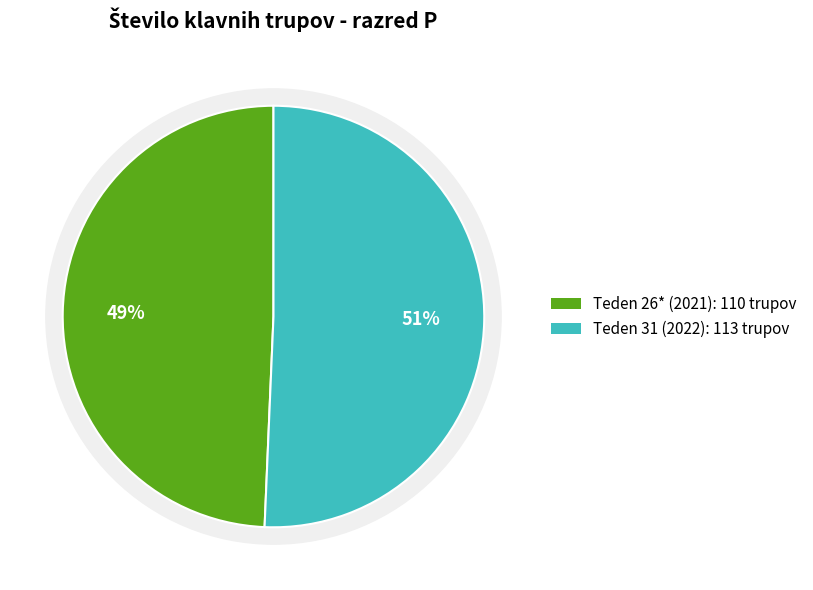

The Teden 31 (2022) slice represents 44% of the pie. True or false?

False